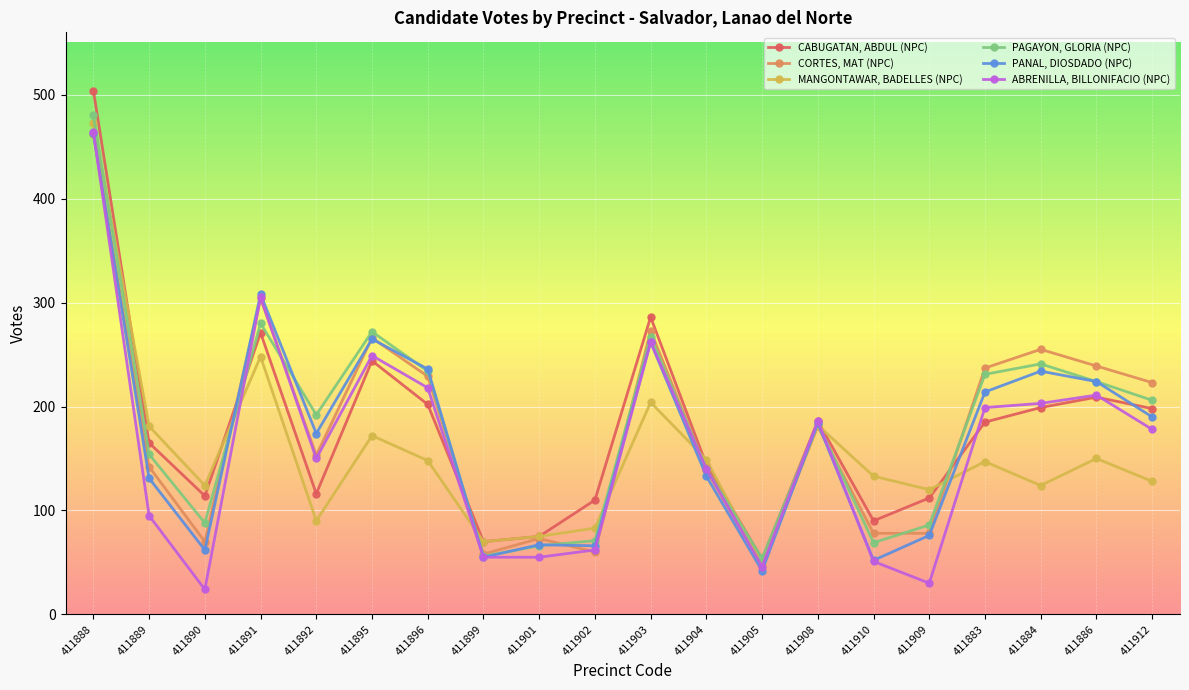

At which label does CABUGATAN, ABDUL (NPC) reach its peak?

411888